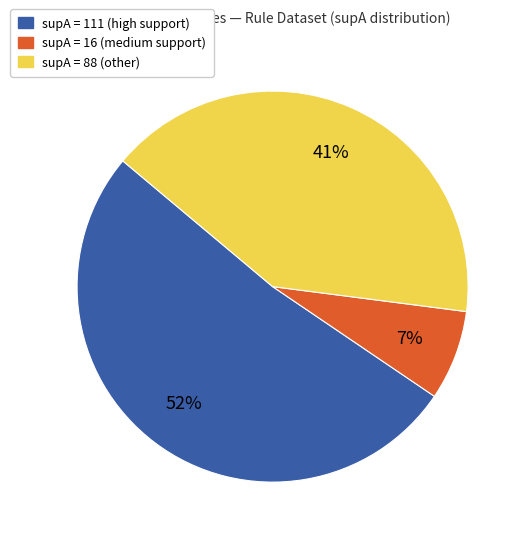

Is there a majority slice in this chart?

Yes